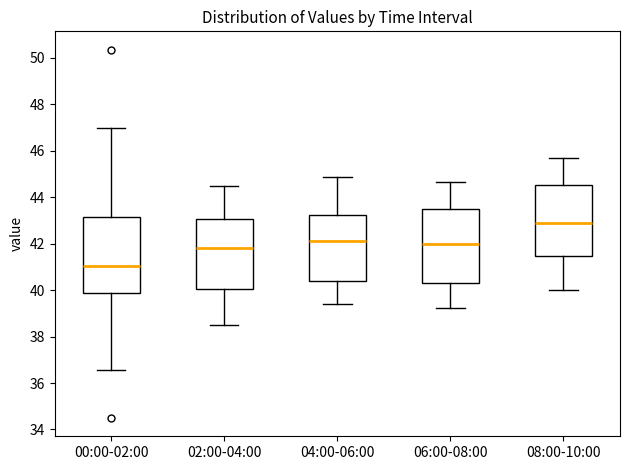

Which box has the lowest median line?

00:00-02:00